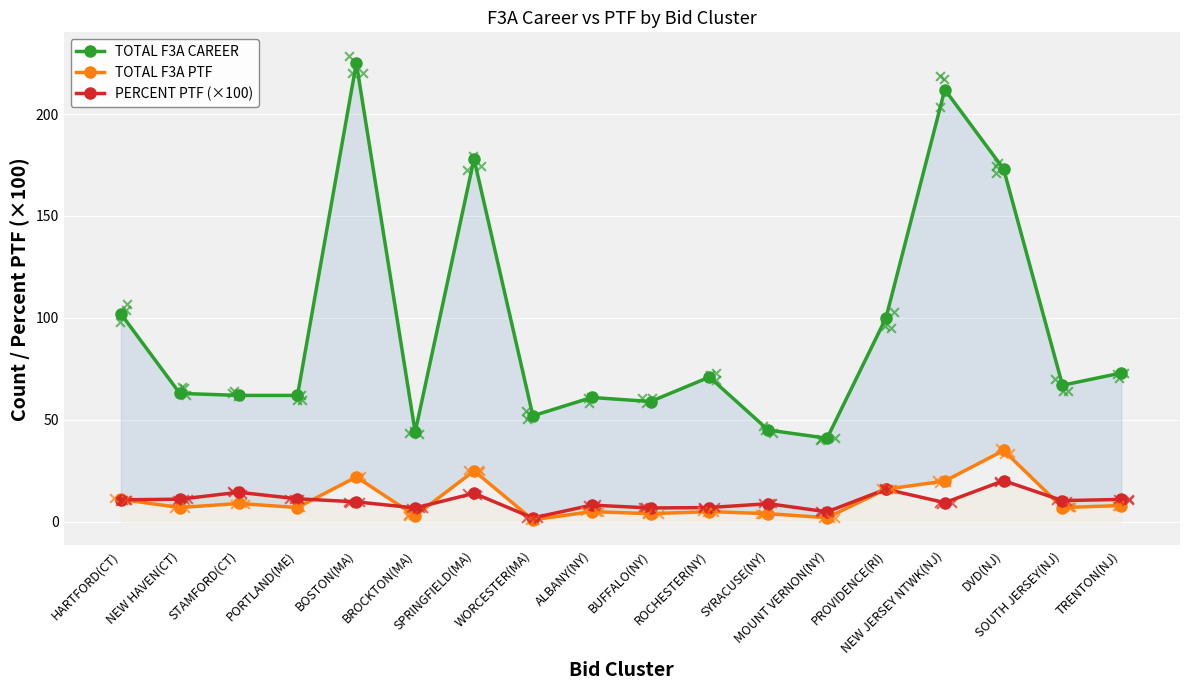

Which series reaches the minimum Y coordinate?

TOTAL F3A PTF